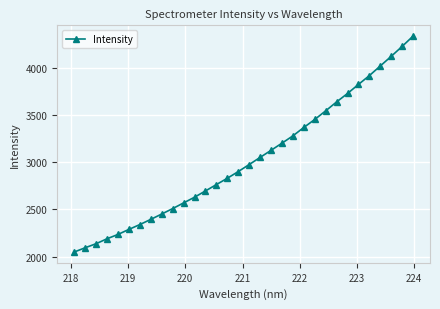

What is the smallest value displayed?

2048.1